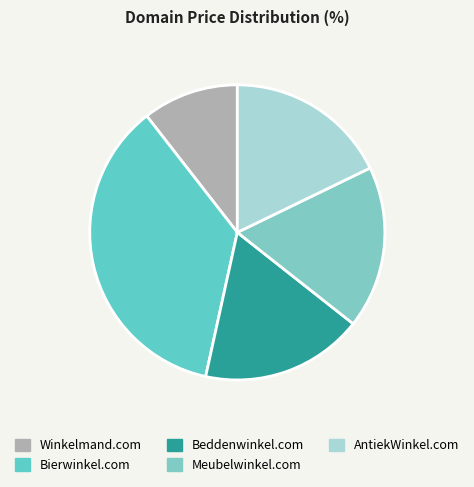

How many segments does this pie chart have?

5